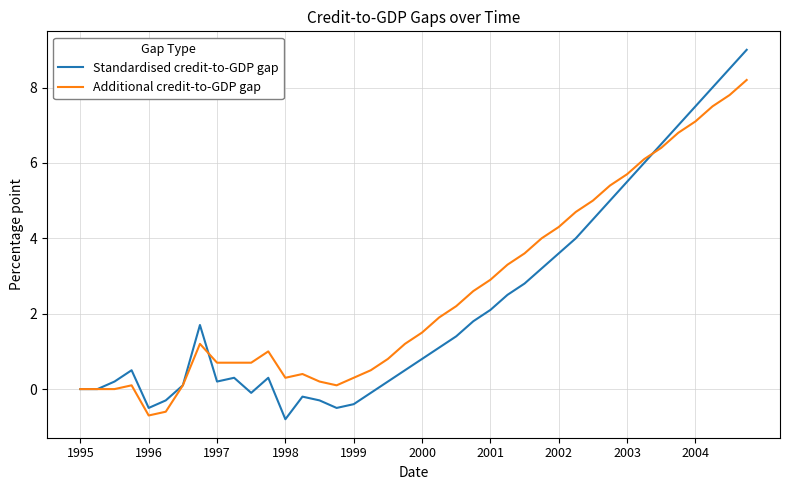

Reading left to right, transcribe all the data shown in this chart.

Standardised credit-to-GDP gap: 0.0	0.0	0.2	0.5	-0.5	-0.3	0.1	1.7	0.2	0.3	-0.1	0.3	-0.8	-0.2	-0.3	-0.5	-0.4	-0.1	0.2	0.5	0.8	1.1	1.4	1.8	2.1	2.5	2.8	3.2	3.6	4.0	4.5	5.0	5.5	6.0	6.5	7.0	7.5	8.0	8.5	9.0
Additional credit-to-GDP gap: 0.0	0.0	0.0	0.1	-0.7	-0.6	0.1	1.2	0.7	0.7	0.7	1.0	0.3	0.4	0.2	0.1	0.3	0.5	0.8	1.2	1.5	1.9	2.2	2.6	2.9	3.3	3.6	4.0	4.3	4.7	5.0	5.4	5.7	6.1	6.4	6.8	7.1	7.5	7.8	8.2